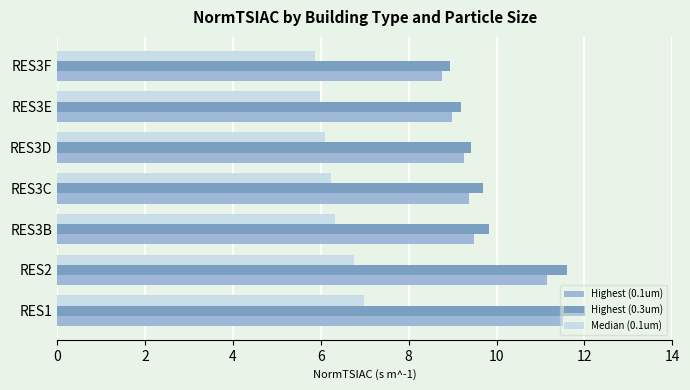

Which label corresponds to the largest value in the chart?

RES1